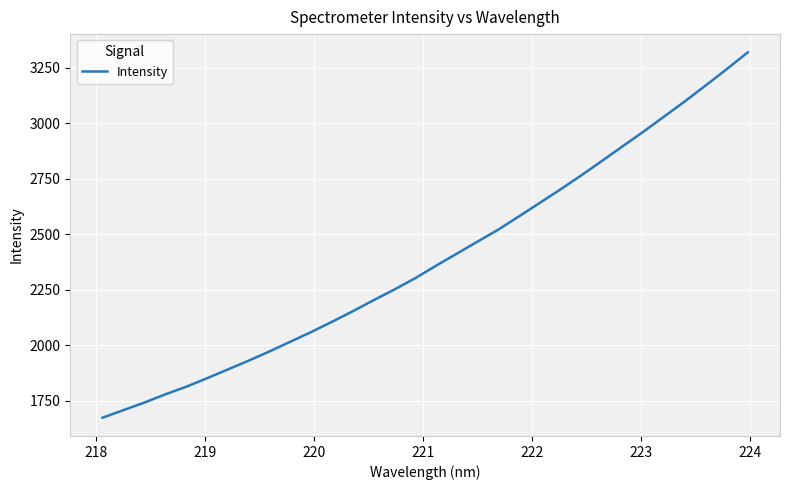

What is the maximum value shown in the chart?

3318.4